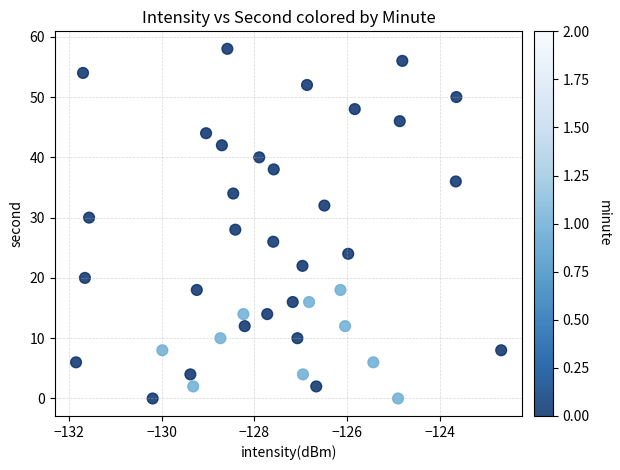

What is the range of Y values (max minus min)?

58